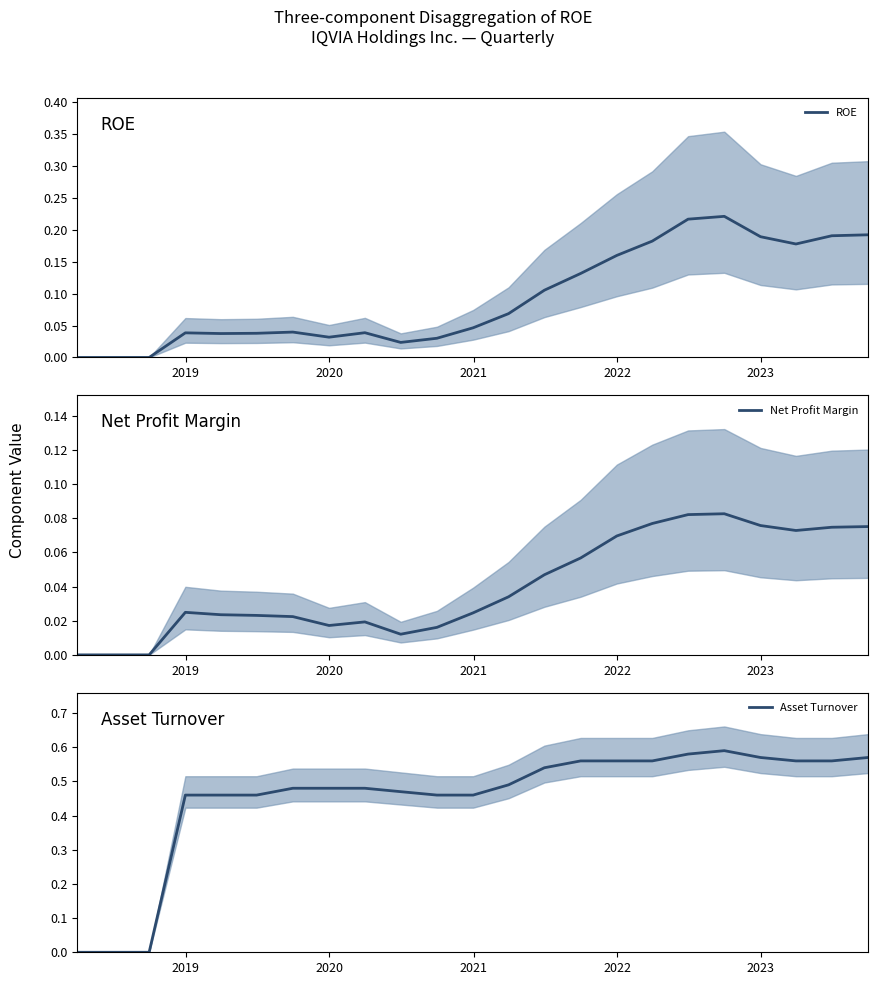

List the series in order of their peak value, lowest first.

Net Profit Margin, ROE, Asset Turnover